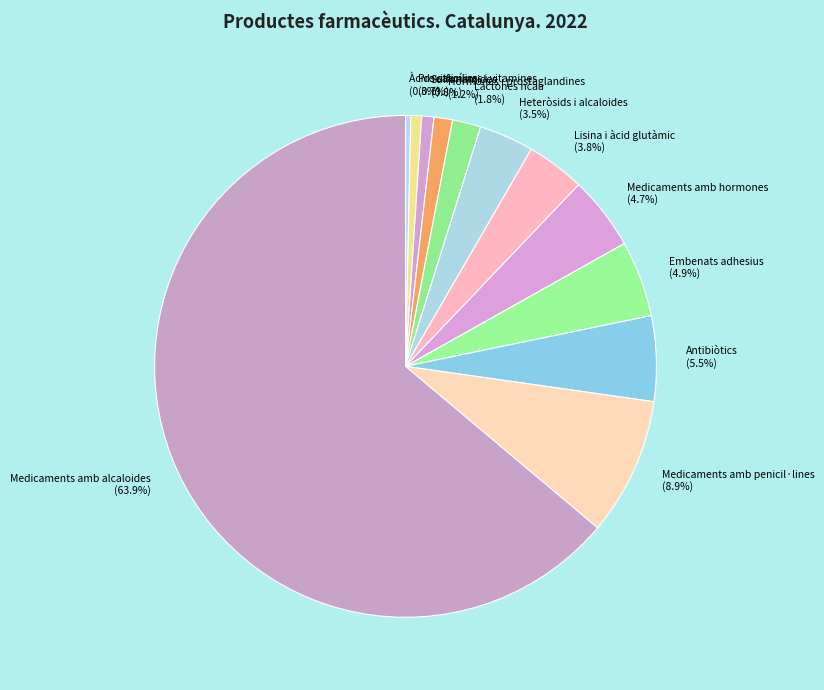

How many segments does this pie chart have?

12